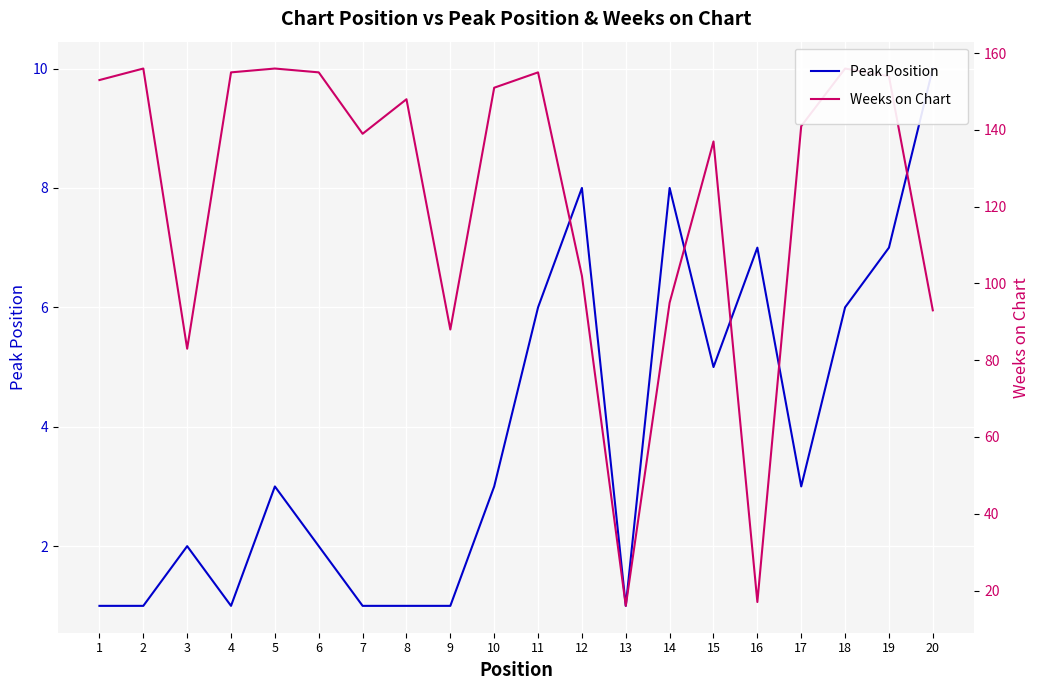

Rank the categories by Weeks on Chart value from lowest to highest.

13, 16, 3, 9, 20, 14, 12, 15, 7, 17, 8, 10, 1, 19, 4, 6, 11, 2, 5, 18